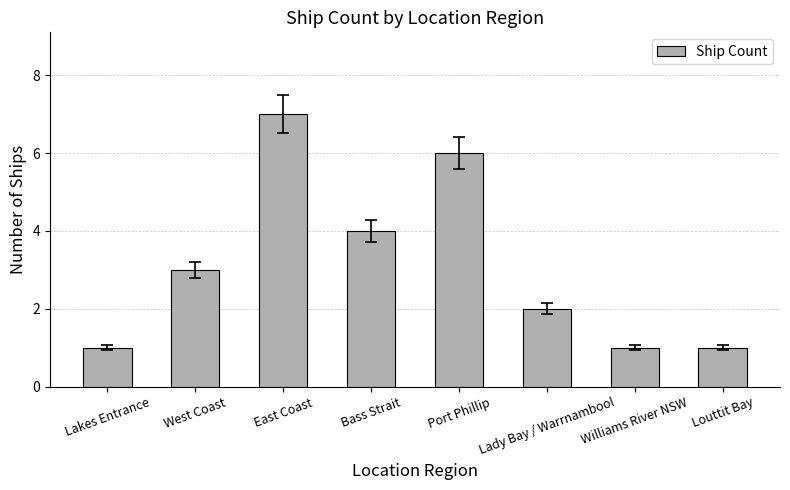

What is the ratio of the value at Louttit Bay to the value at Port Phillip?

0.2